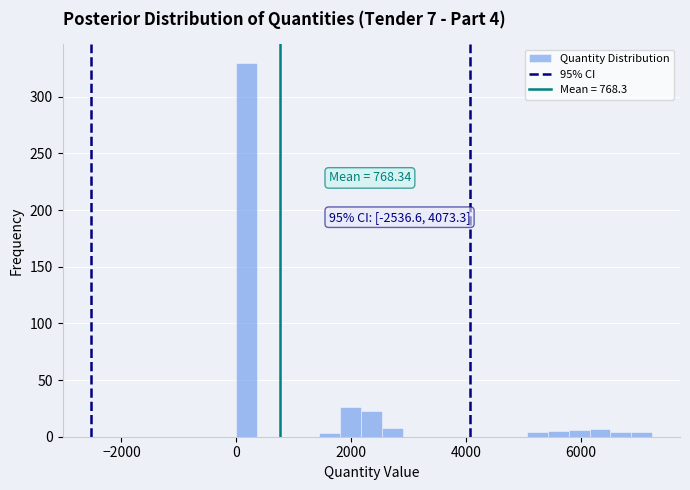

Read against the x-axis, roughly where is the centre of the tallest bar?

200